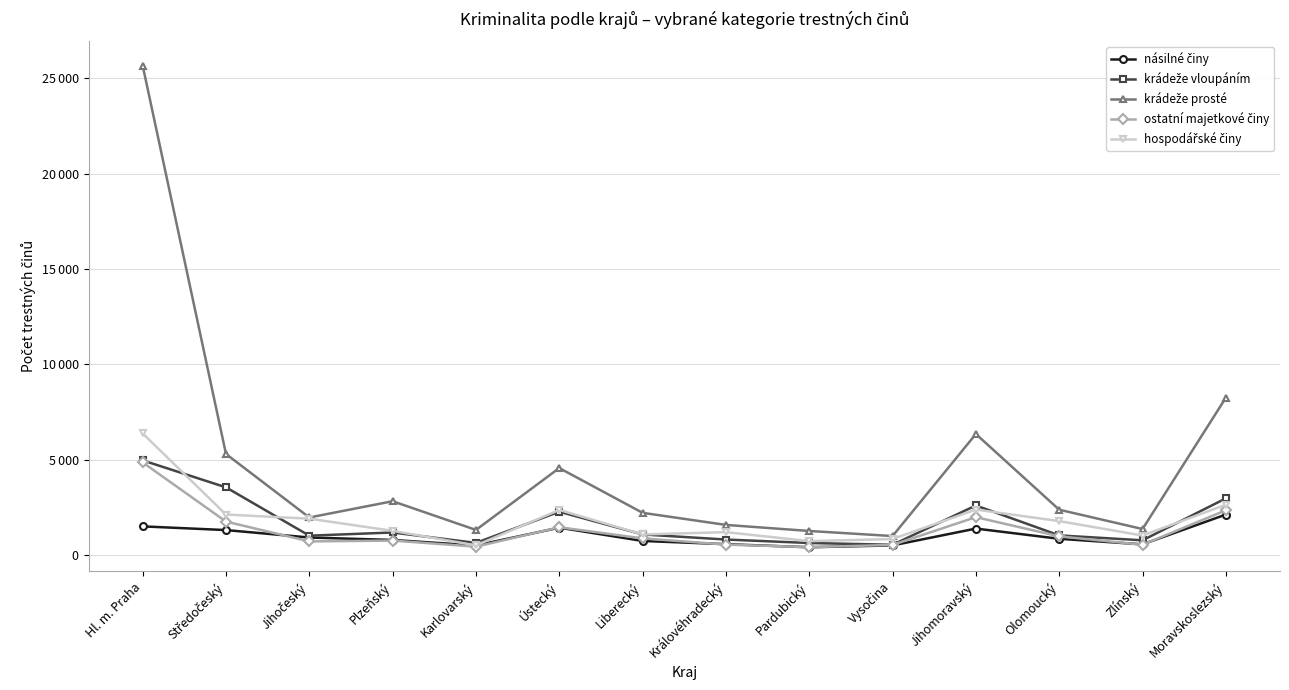

Is the value of krádeže vloupáním at Liberecký greater than the value of krádeže prosté at Plzeňský?

No